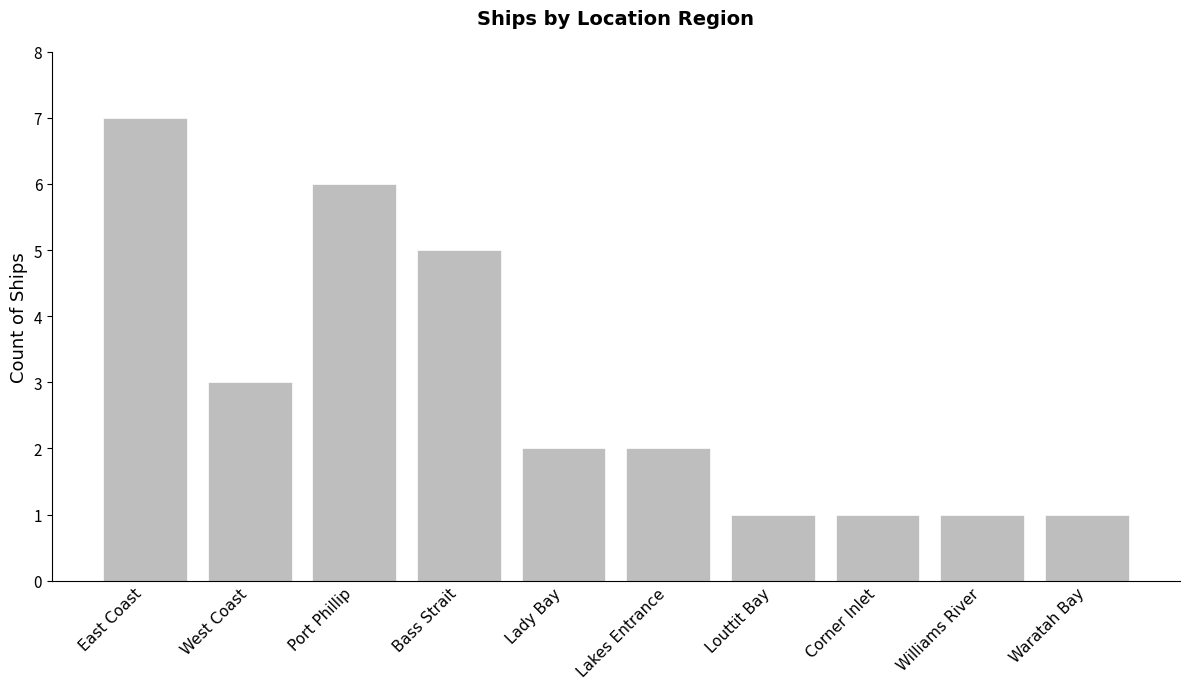

What position from the right is Louttit Bay?

4